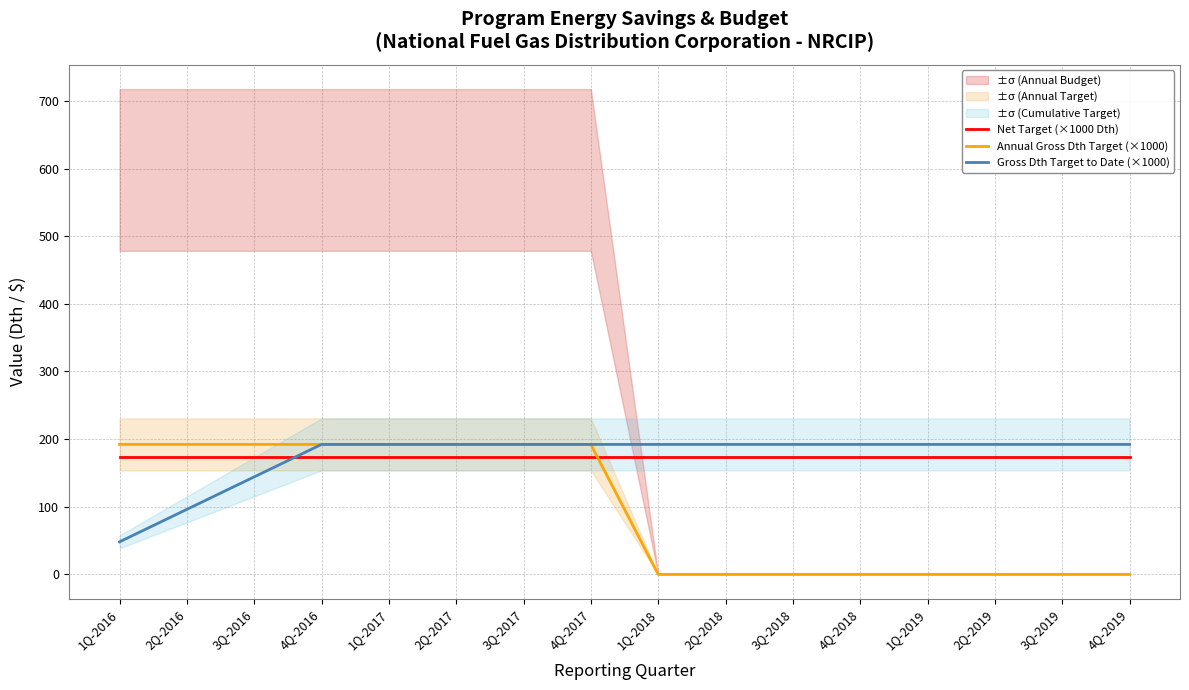

How many values in the Annual Gross Dth Target (×1000) series exceed 192?

8